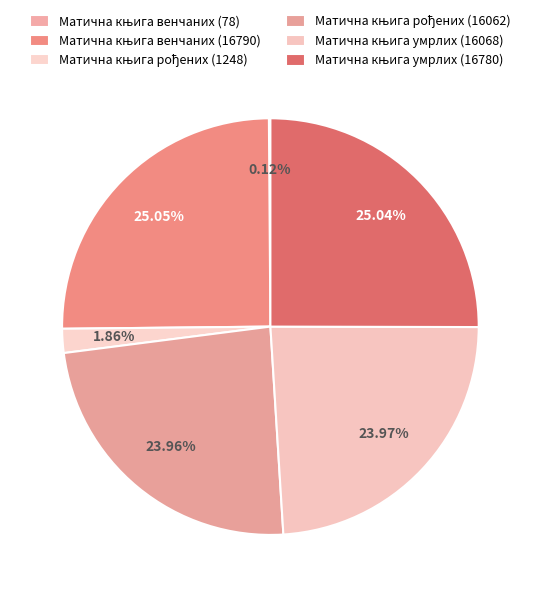

Do Матична књига умрлих (16068) and Матична књига рођених (16062) together represent more than half of the pie?

No